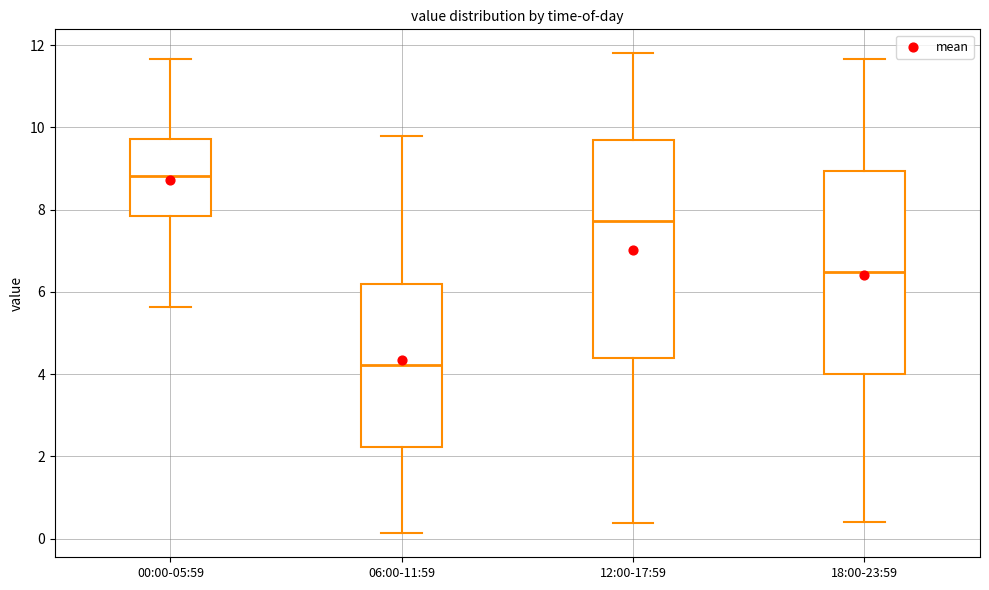

Where does the upper whisker of the box for 12:00-17:59 end on the y-axis? The values are not printed on the chart, so give them approximately, as read against the axis.

11.8